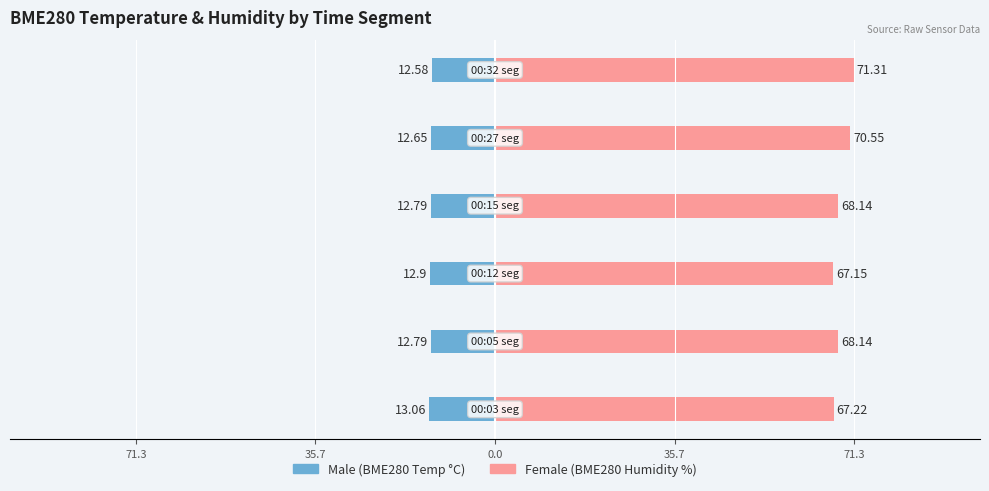

Which series has the widest spread of values?

Female